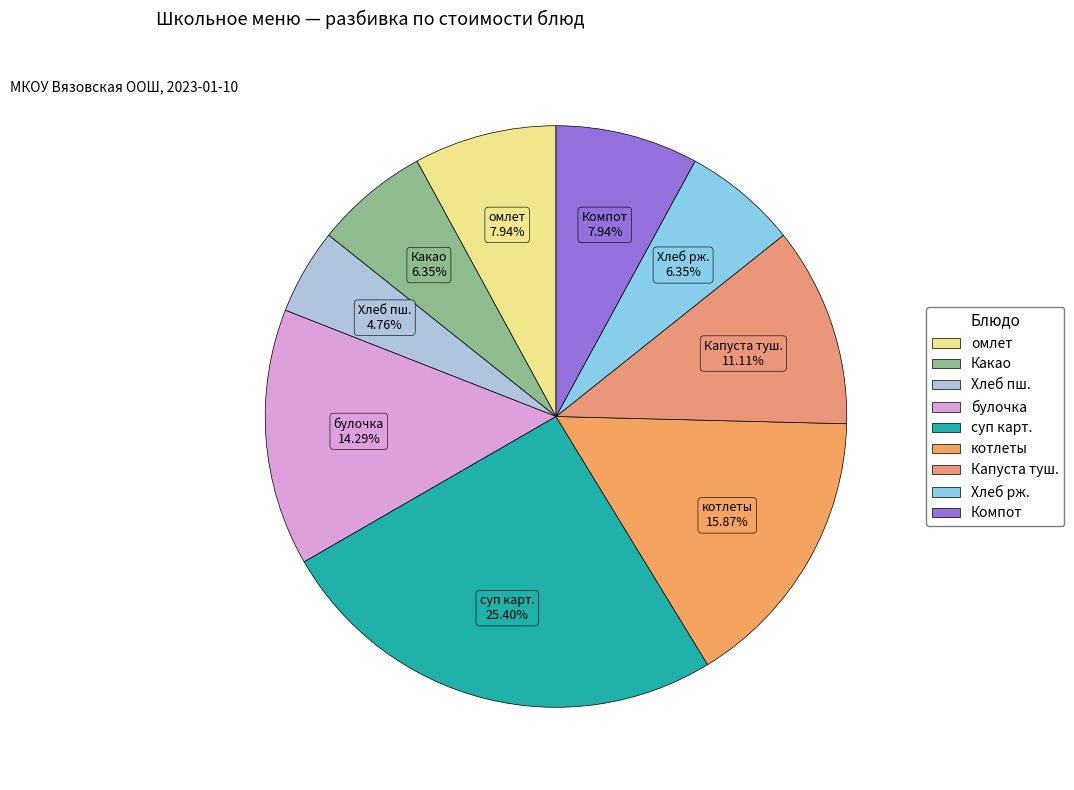

What is the smallest slice in the pie chart?

Хлеб пш.